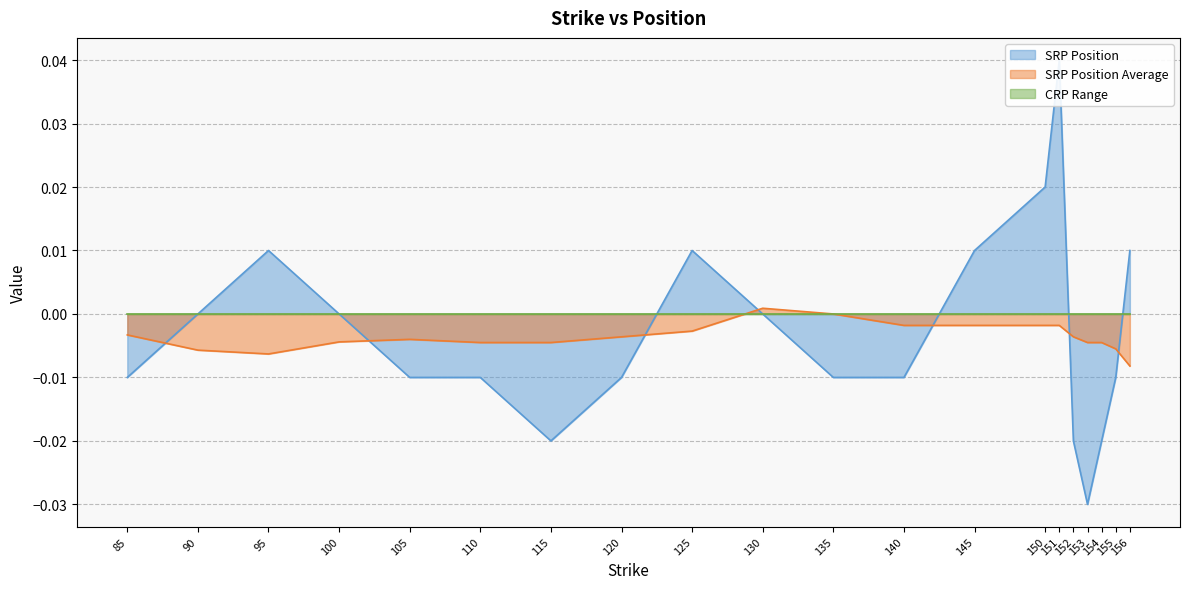

Which series changed the most between 135.0 and 154.0?

SRP Position